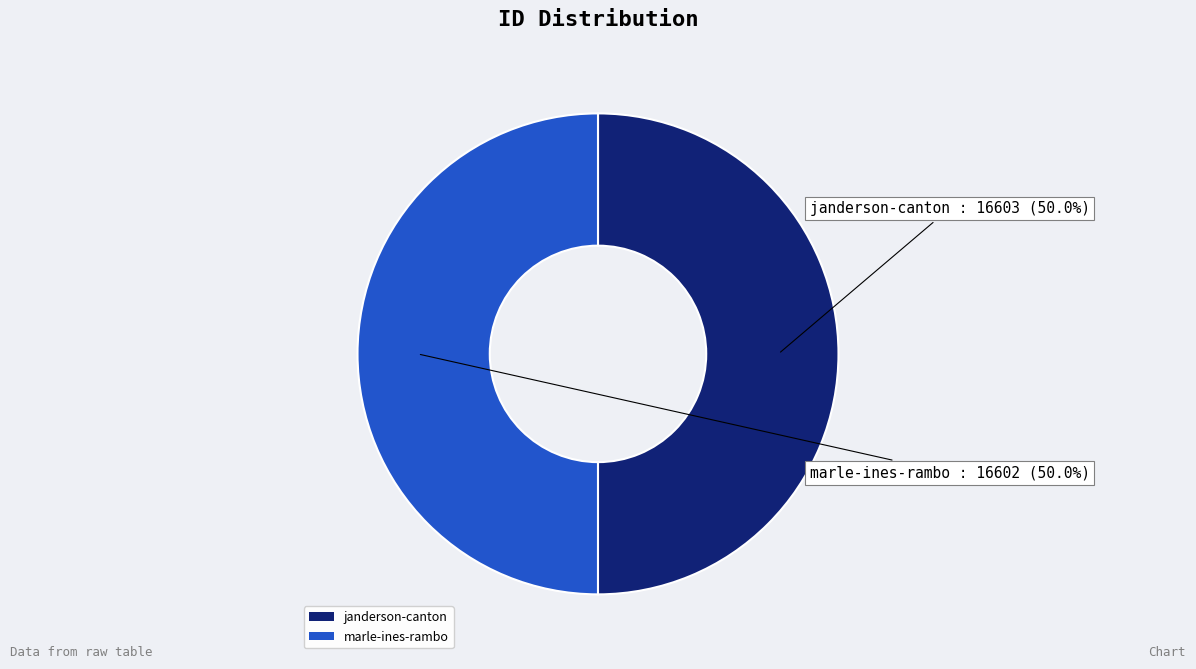

How much of the chart is everything except marle-ines-rambo?

50.0%